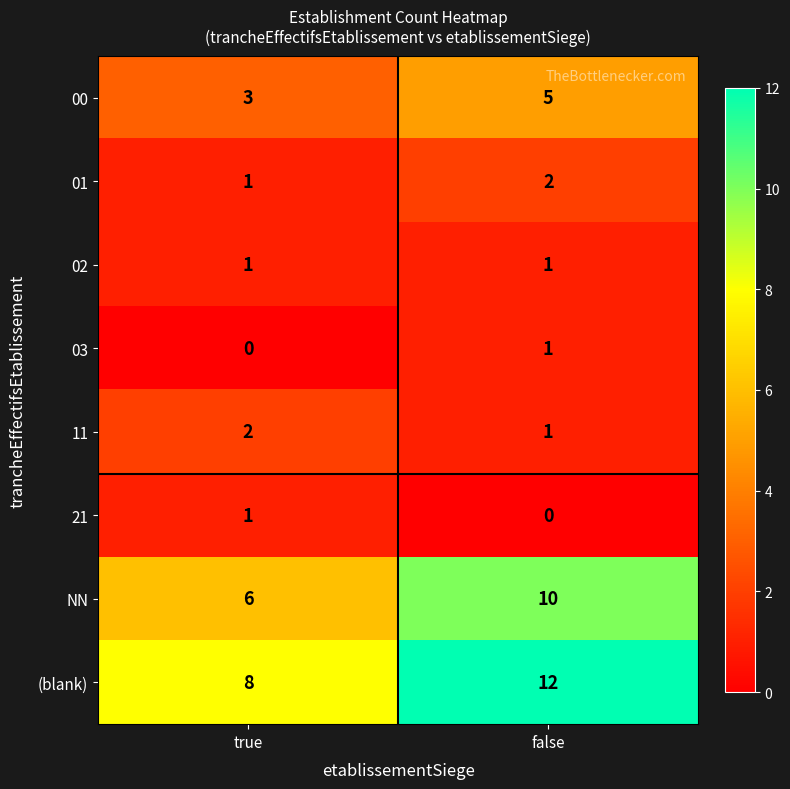

How many categories are shown in the chart?

2